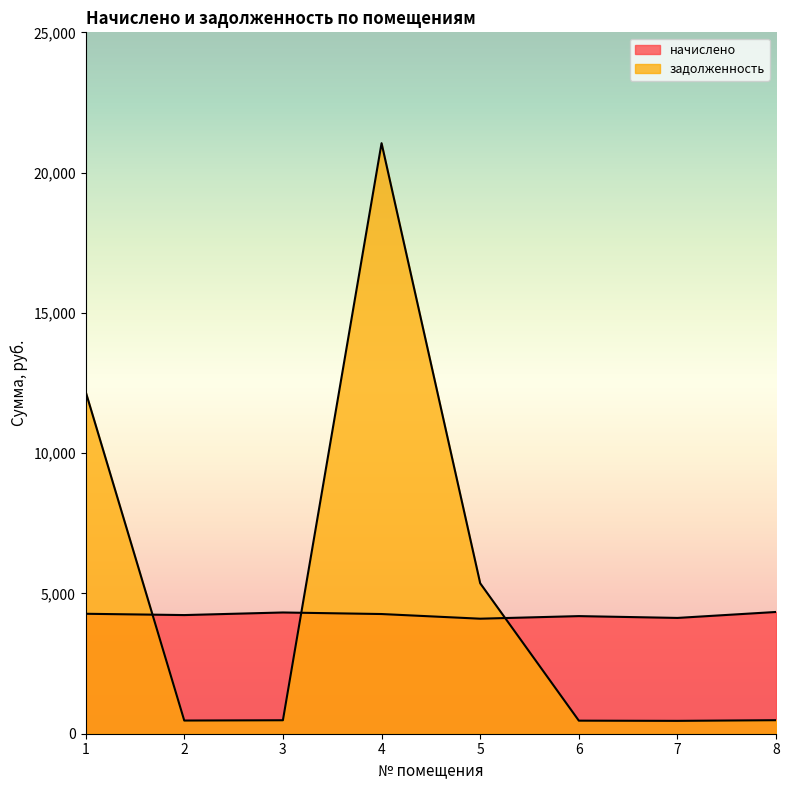

Rank the series at 5 from highest to lowest value.

задолженность, начислено